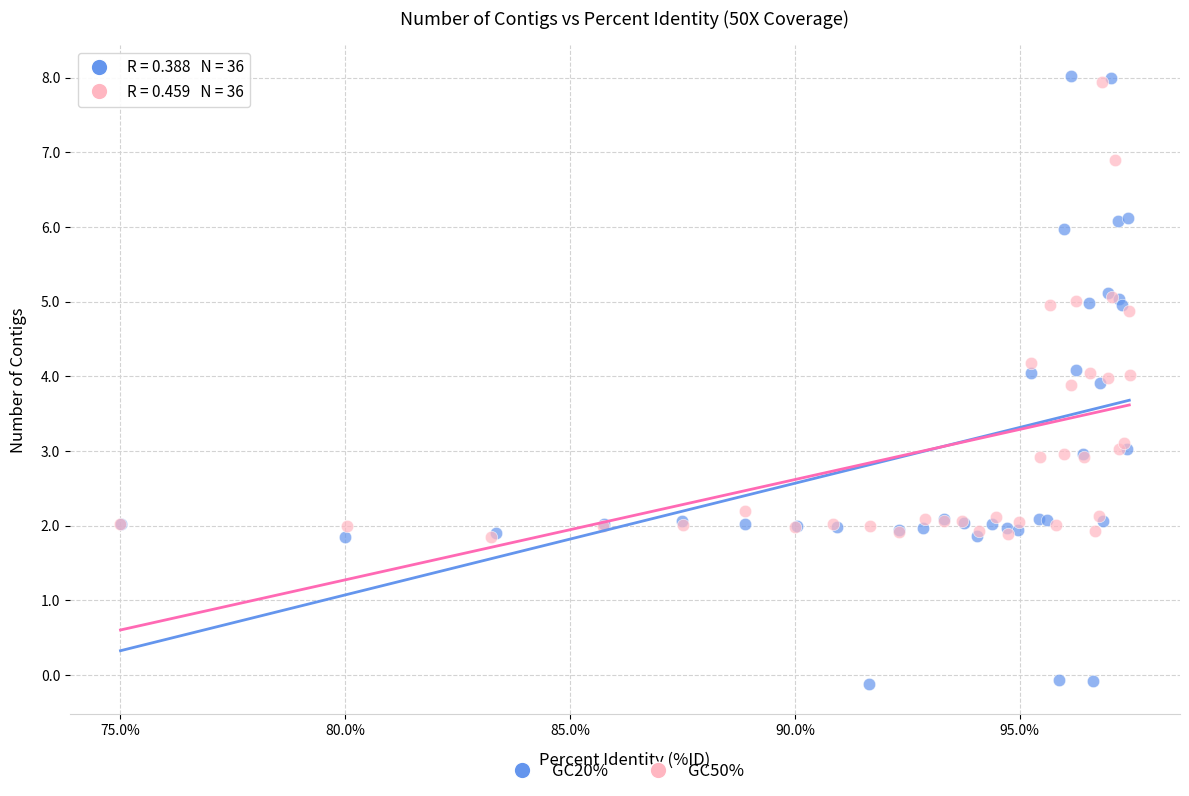

Which series contains the lowest Y value?

GC20%